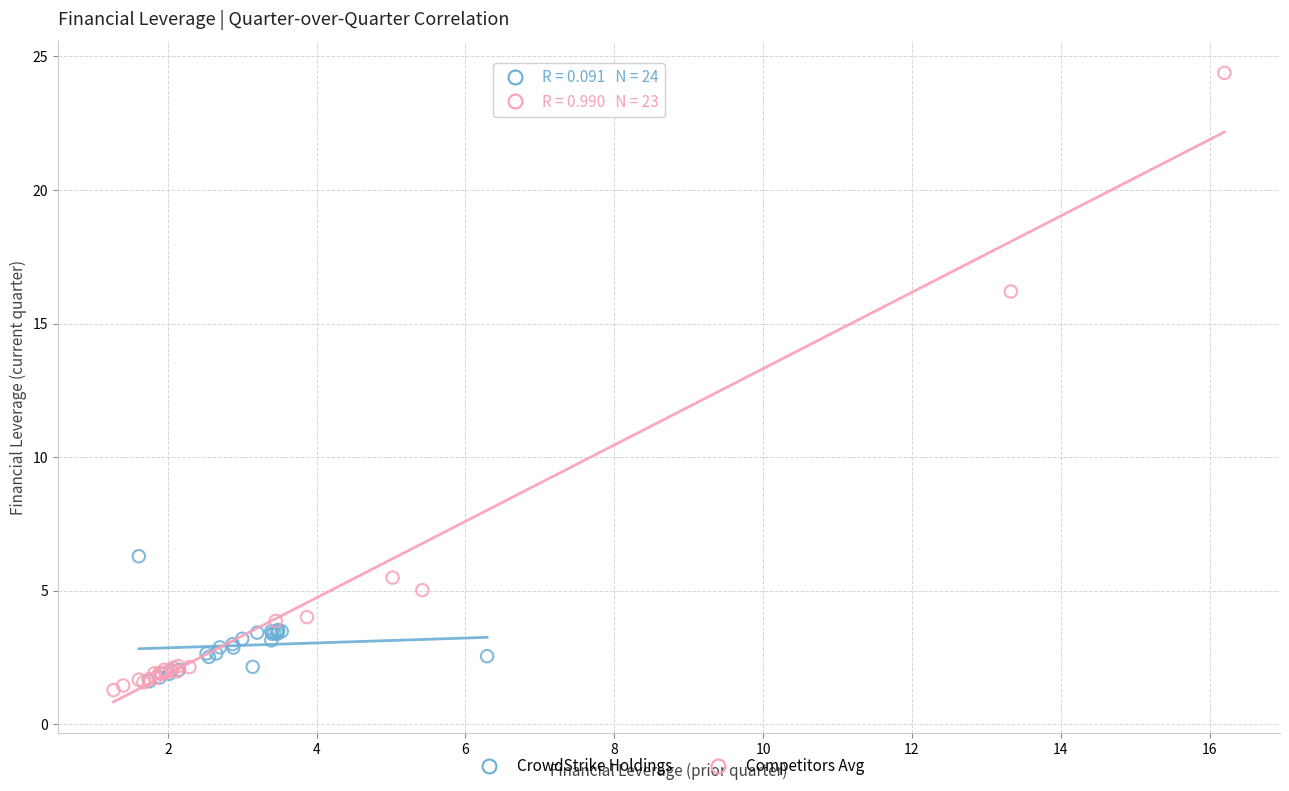

Which series has the largest Y range (max minus min)?

Competitors Avg